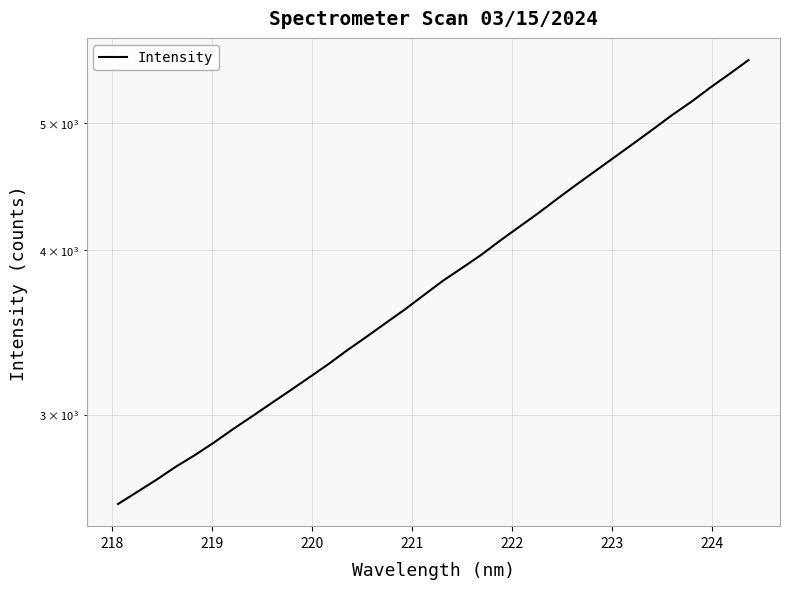

What is the average value?

3857.5